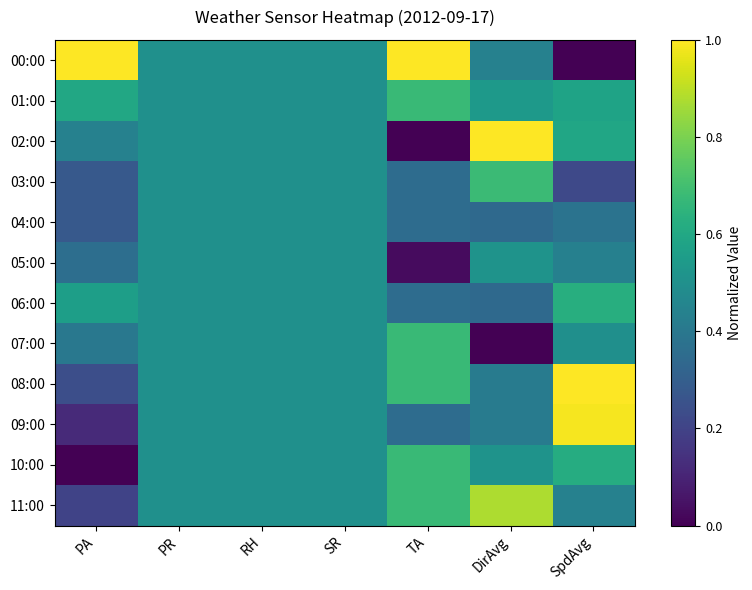

Rank the series by their maximum value, from highest to lowest.

00:00, 02:00, 08:00, 09:00, 11:00, 03:00, 01:00, 07:00, 10:00, 06:00, 05:00, 04:00